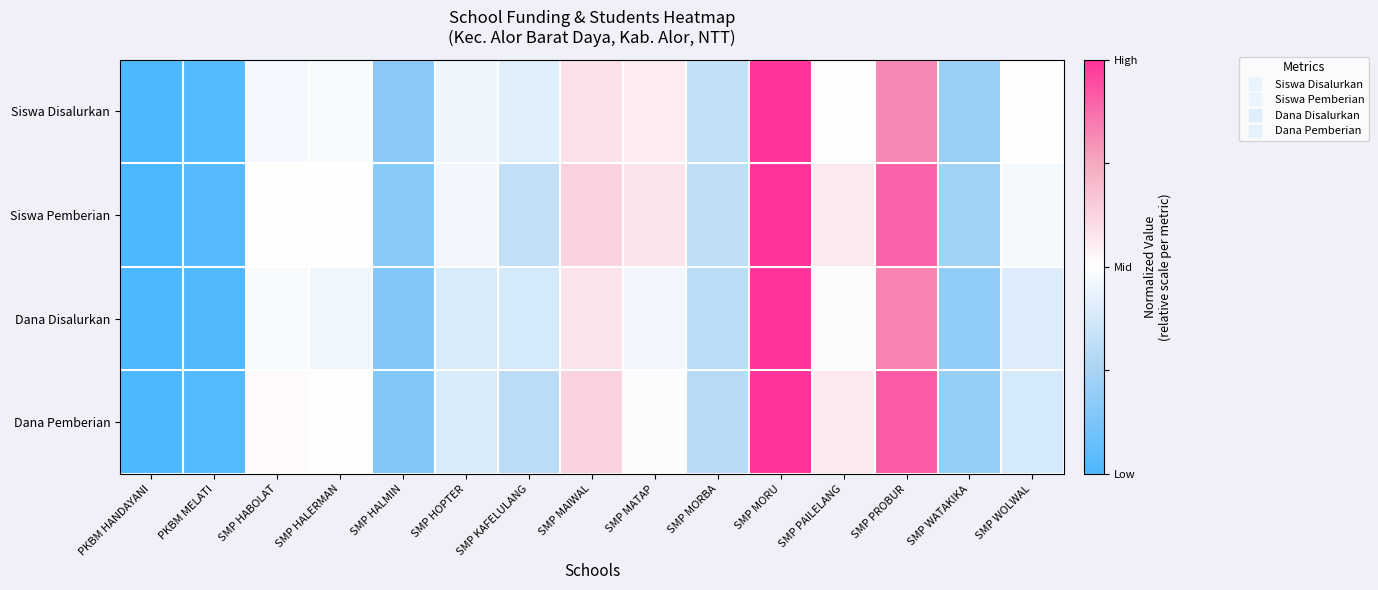

Reading left to right, what are all the values shown in this chart?

Siswa Disalurkan: PKBM HANDAYANI=-1.0	PKBM MELATI=-1.0	SMP HABOLAT=-0.1	SMP HALERMAN=-0.0	SMP HALMIN=-0.7	SMP HOPTER=-0.1	SMP KAFELULANG=-0.2	SMP MAIWAL=0.2	SMP MATAP=0.1	SMP MORBA=-0.4	SMP MORU=1.0	SMP PAILELANG=-0.0	SMP PROBUR=0.6	SMP WATAKIKA=-0.6	SMP WOLWAL=0.0
Siswa Pemberian: PKBM HANDAYANI=-1.0	PKBM MELATI=-1.0	SMP HABOLAT=0.0	SMP HALERMAN=0.0	SMP HALMIN=-0.7	SMP HOPTER=-0.1	SMP KAFELULANG=-0.4	SMP MAIWAL=0.3	SMP MATAP=0.2	SMP MORBA=-0.4	SMP MORU=1.0	SMP PAILELANG=0.1	SMP PROBUR=0.8	SMP WATAKIKA=-0.5	SMP WOLWAL=-0.1
Dana Disalurkan: PKBM HANDAYANI=-1.0	PKBM MELATI=-1.0	SMP HABOLAT=-0.0	SMP HALERMAN=-0.1	SMP HALMIN=-0.7	SMP HOPTER=-0.2	SMP KAFELULANG=-0.2	SMP MAIWAL=0.2	SMP MATAP=-0.1	SMP MORBA=-0.4	SMP MORU=1.0	SMP PAILELANG=-0.0	SMP PROBUR=0.7	SMP WATAKIKA=-0.6	SMP WOLWAL=-0.2
Dana Pemberian: PKBM HANDAYANI=-1.0	PKBM MELATI=-1.0	SMP HABOLAT=0.0	SMP HALERMAN=-0.0	SMP HALMIN=-0.7	SMP HOPTER=-0.2	SMP KAFELULANG=-0.4	SMP MAIWAL=0.3	SMP MATAP=-0.0	SMP MORBA=-0.4	SMP MORU=1.0	SMP PAILELANG=0.1	SMP PROBUR=0.8	SMP WATAKIKA=-0.6	SMP WOLWAL=-0.2